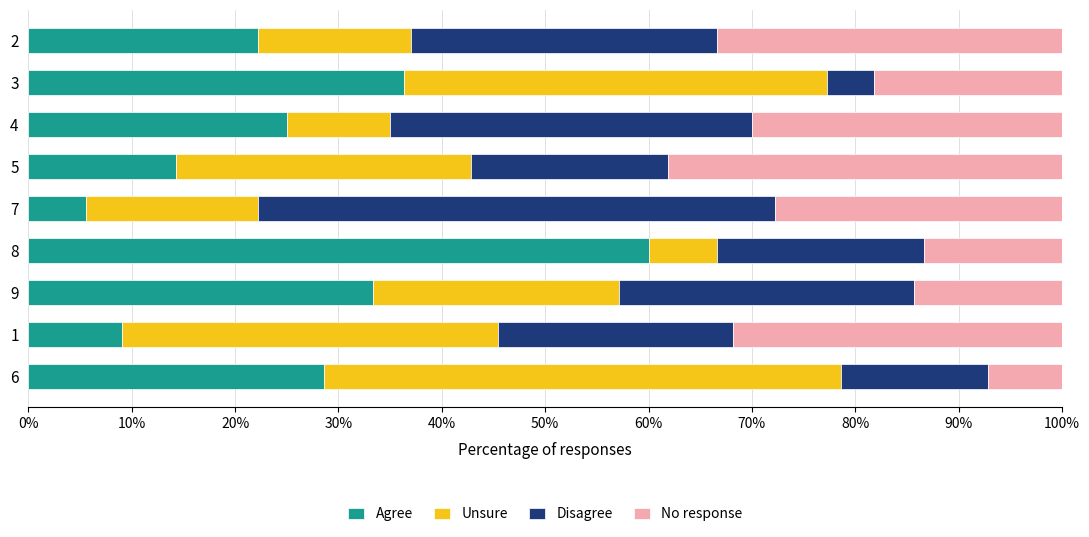

What is the average value of the Agree series?

26.0